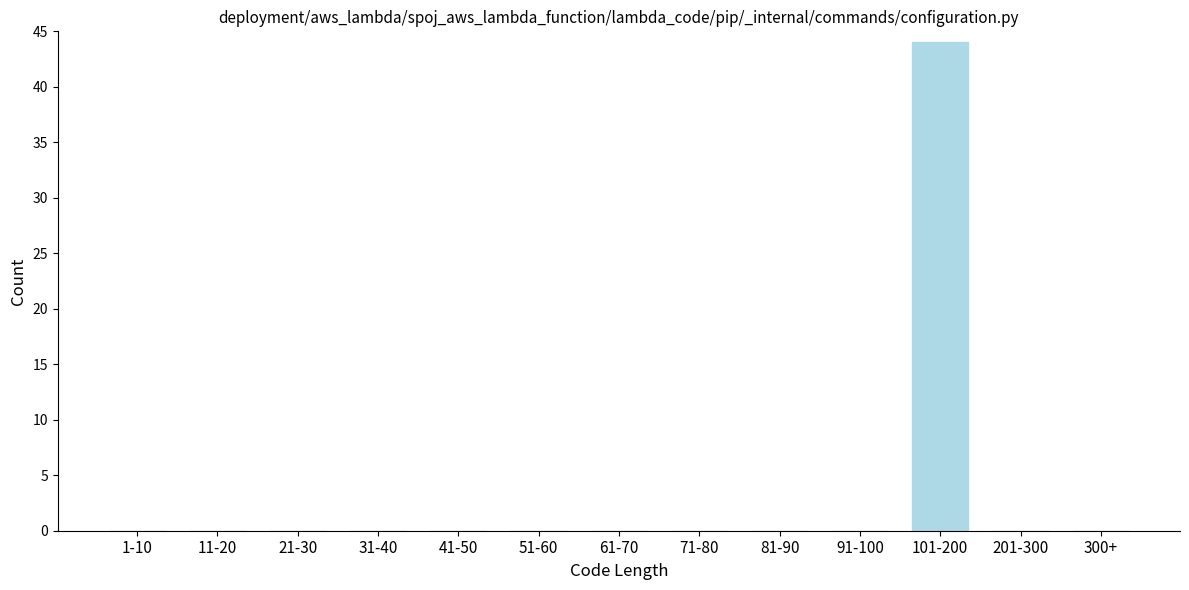

What is the sum of all values?

44